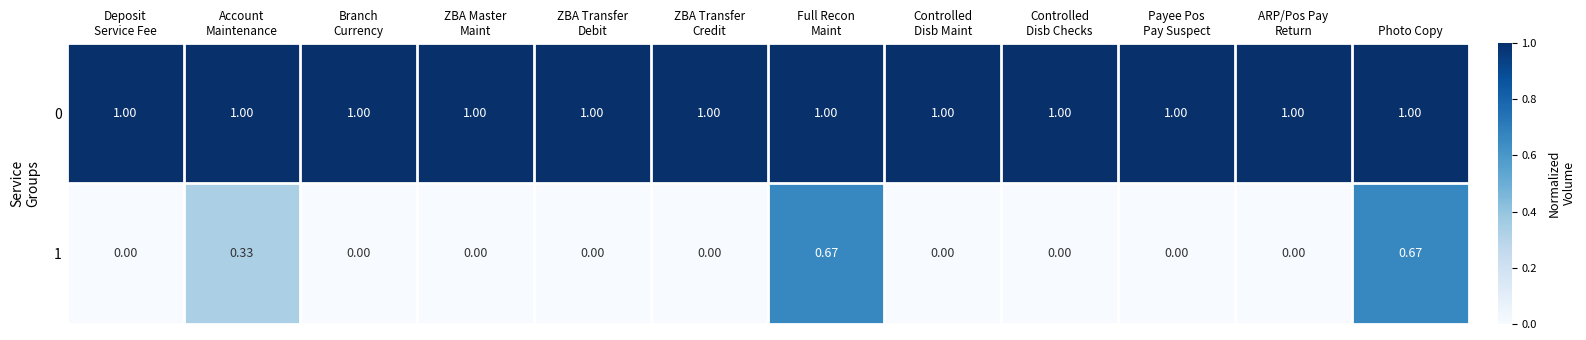

How many series are shown in this chart?

2